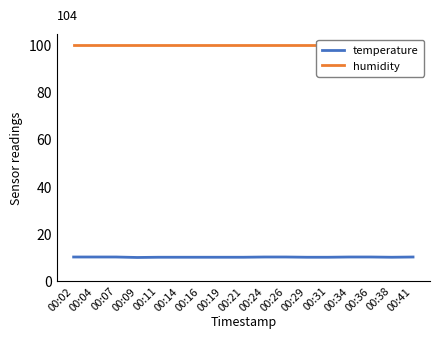

List the labels in order of humidity value, largest first.

00:02, 00:04, 00:07, 00:09, 00:11, 00:14, 00:16, 00:19, 00:21, 00:24, 00:26, 00:29, 00:31, 00:34, 00:36, 00:38, 00:41